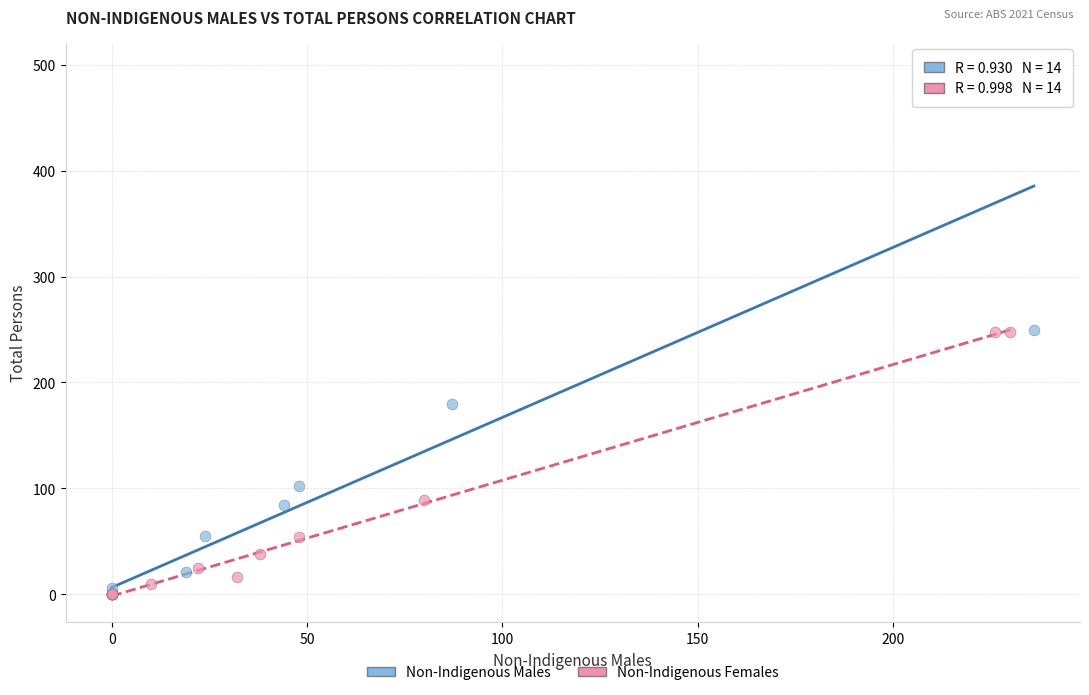

What are all the series names shown in the legend?

Non-Indigenous Males, Non-Indigenous Females